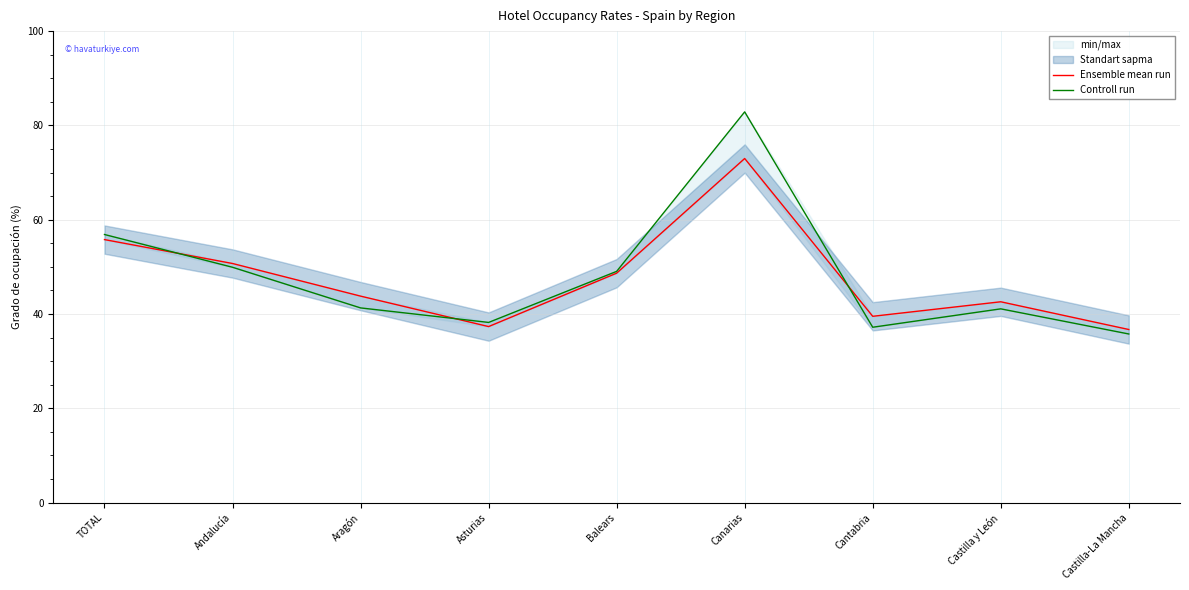

Count the number of categories in the chart.

9